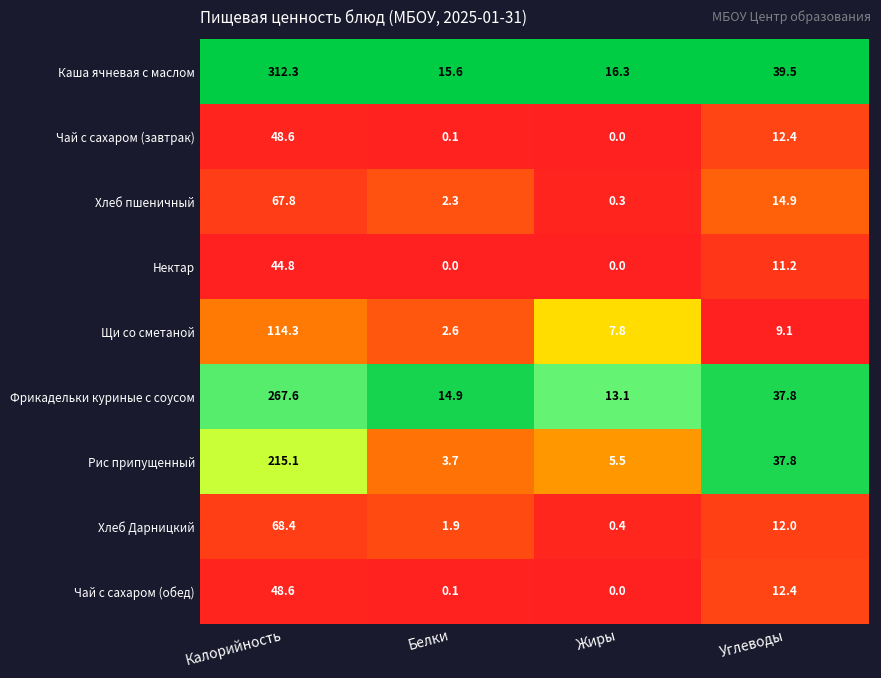

At which category is the sum across all series the highest?

Калорийность